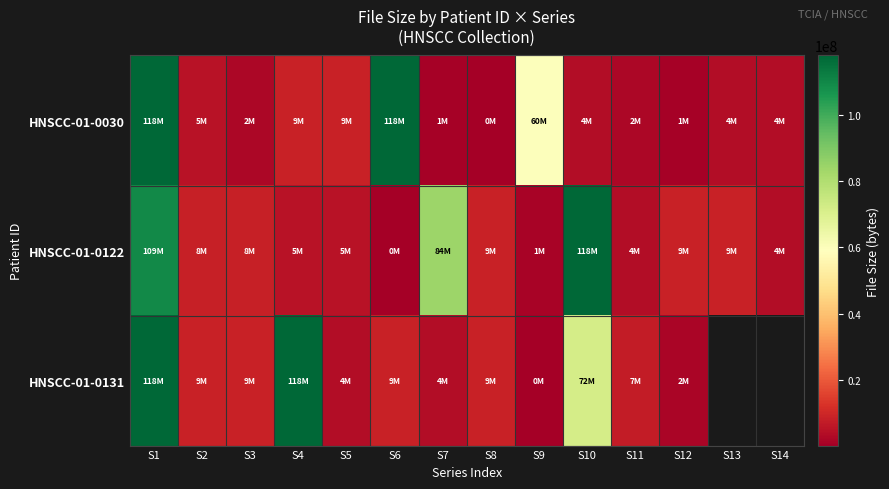

Which series has the largest total across all categories?

HNSCC-01-0122